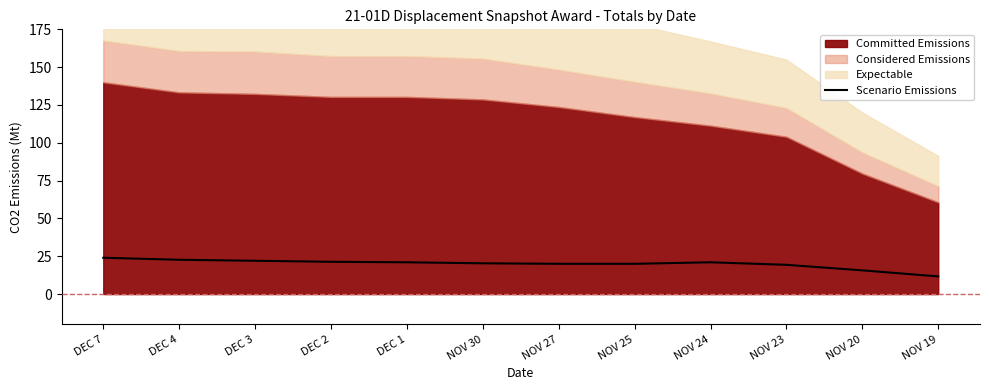

True or false: Scenario Emissions has a value of 35.0 at NOV 24.

False